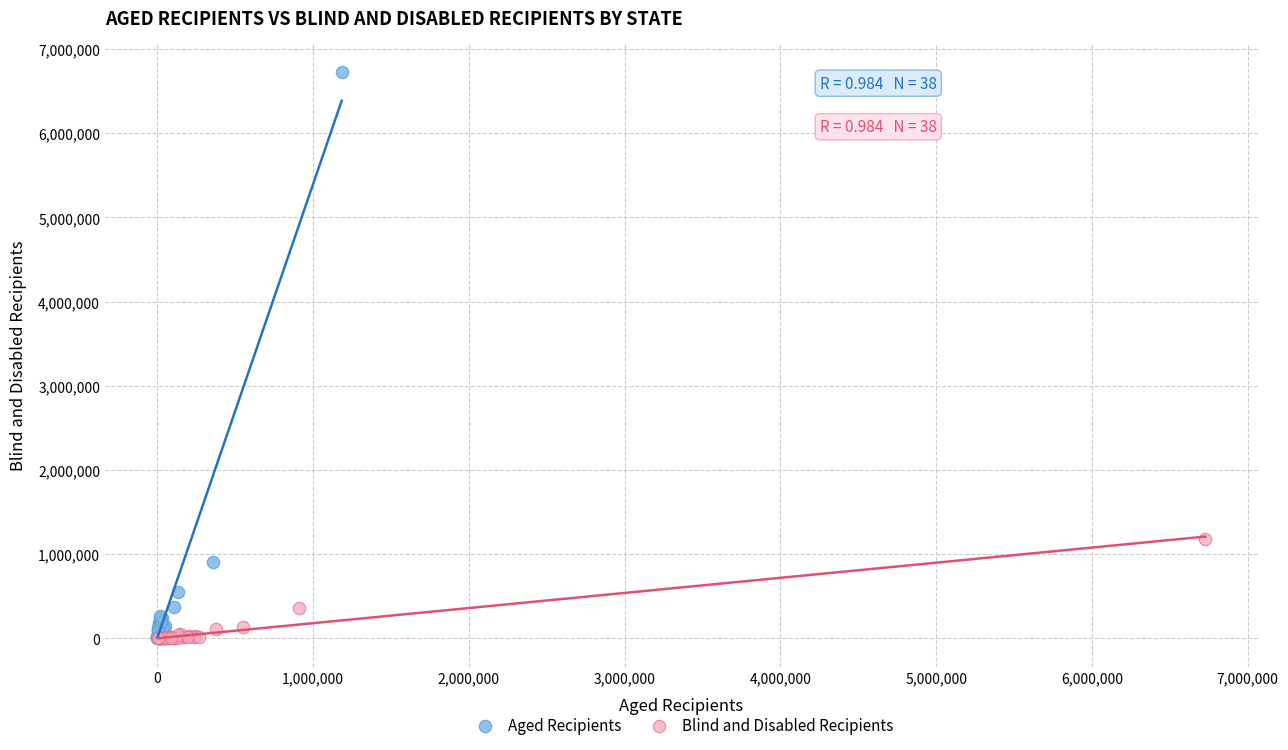

What are all the series names shown in the legend?

Aged Recipients, Blind and Disabled Recipients